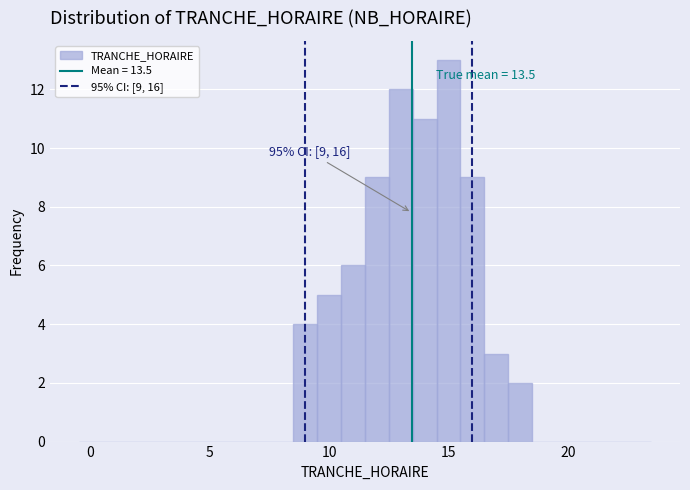

Around what value on the x-axis is the tallest bar? Give the approximate position of its centre, as read against the axis.

15.0